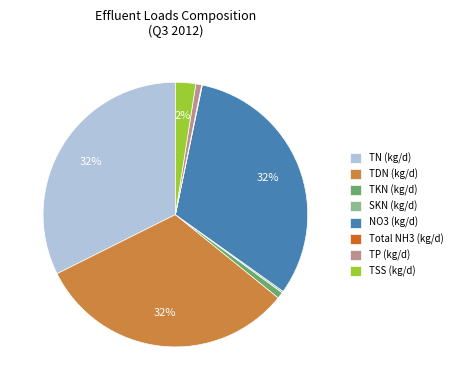

To the nearest percent, what percentage of the pie is TDN (kg/d)?

32%